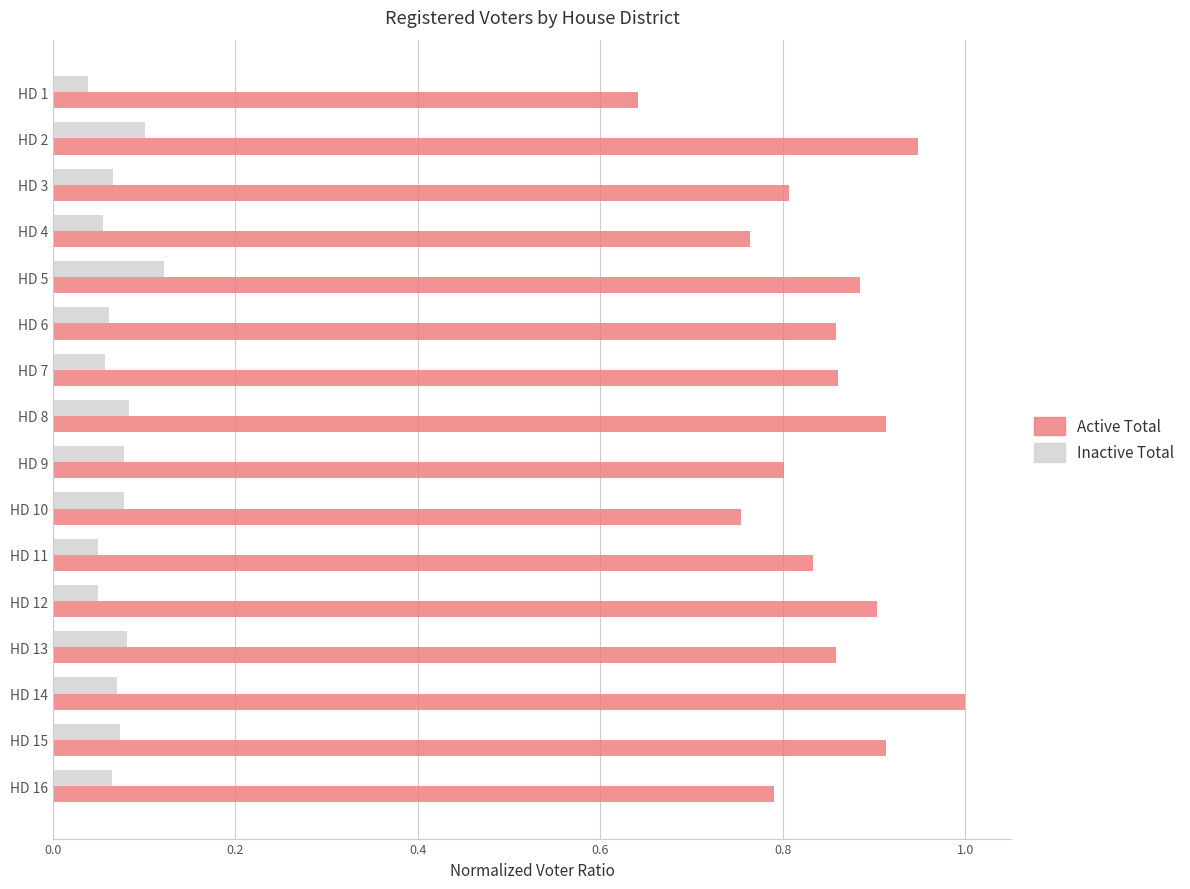

What is the maximum value shown in the chart?

1.0